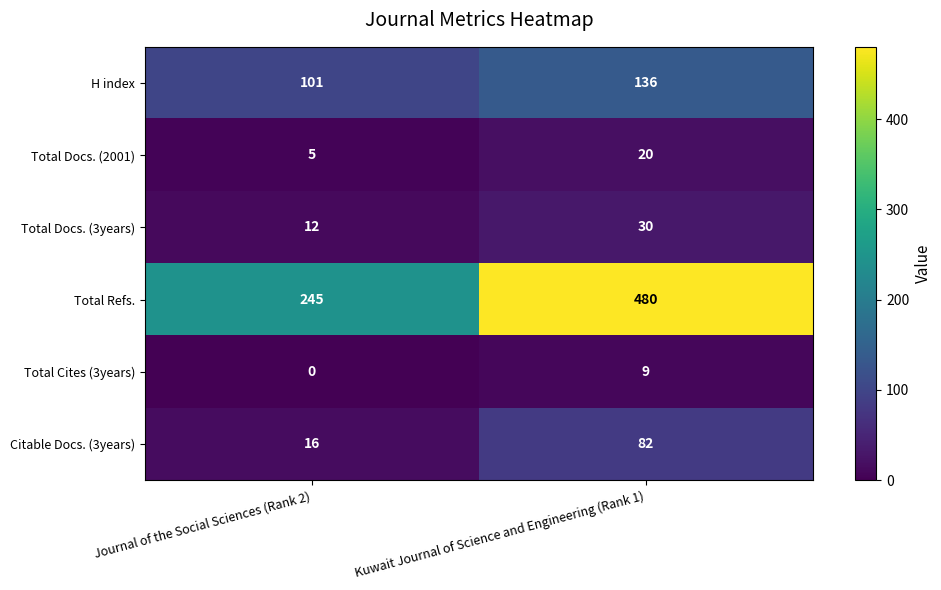

What is the difference between the Total Cites (3years) values at Kuwait Journal of Science and Engineering (Rank 1) and Journal of the Social Sciences (Rank 2)?

9